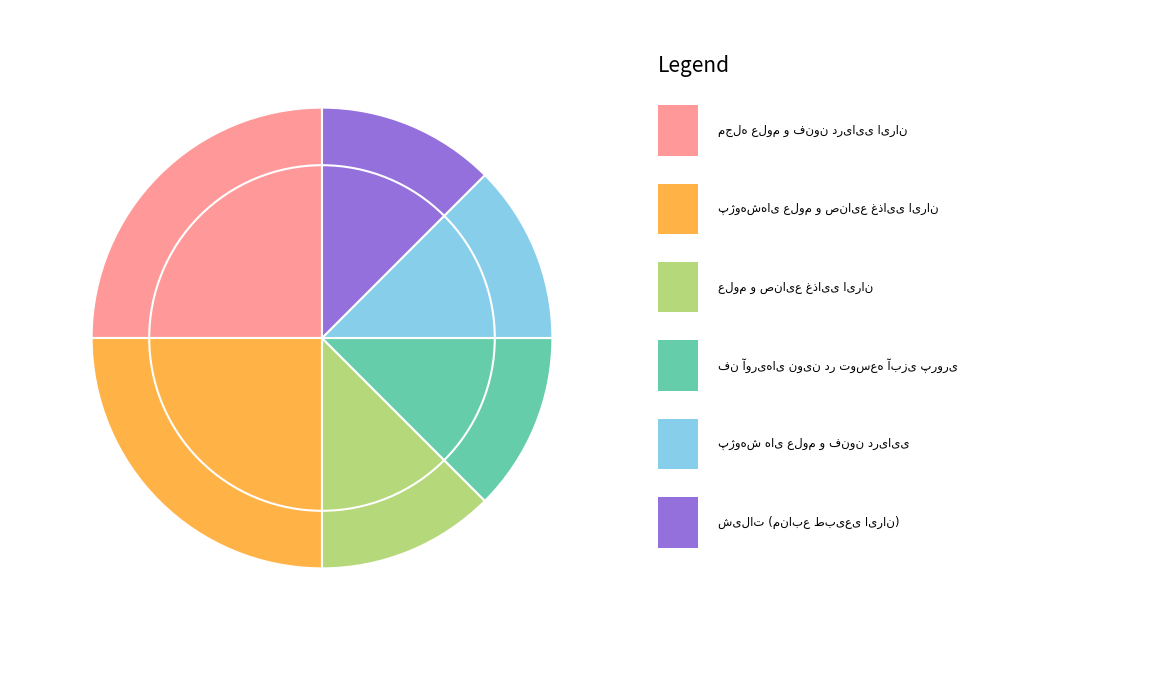

Is there a majority slice in this chart?

No